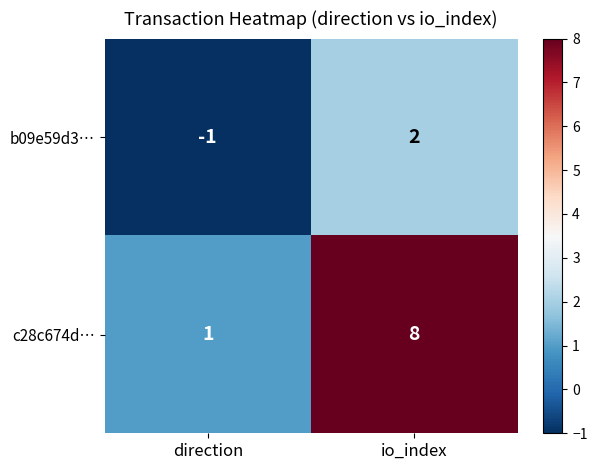

Reading left to right, transcribe all the data shown in this chart.

b09e59d3…: direction=-1	io_index=2
c28c674d…: direction=1	io_index=8